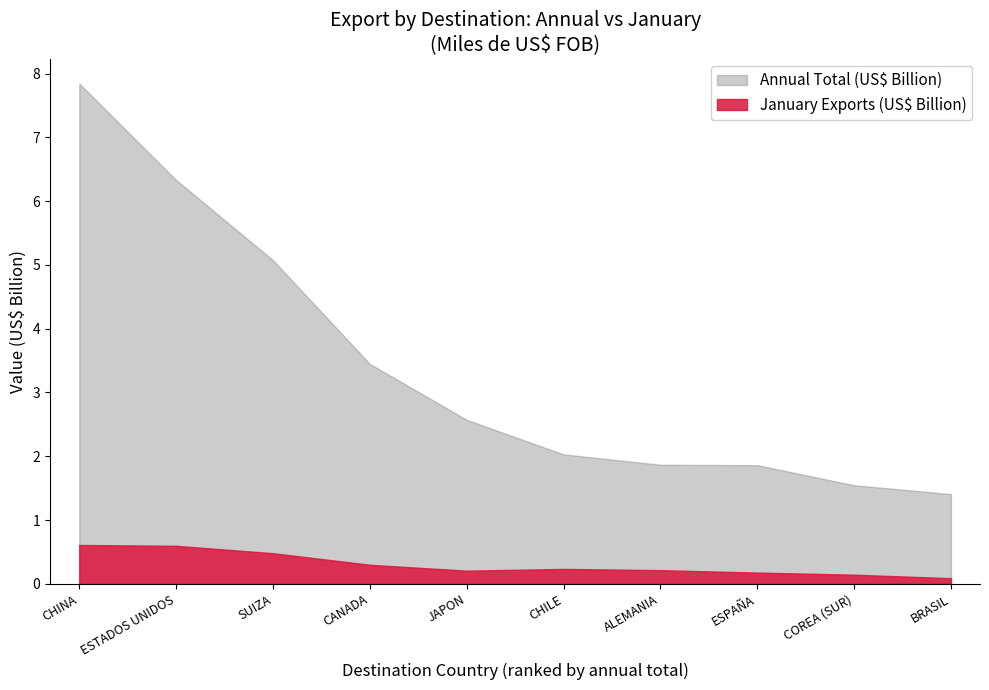

Which series has the widest spread of values?

Annual Total (US$ Billion)